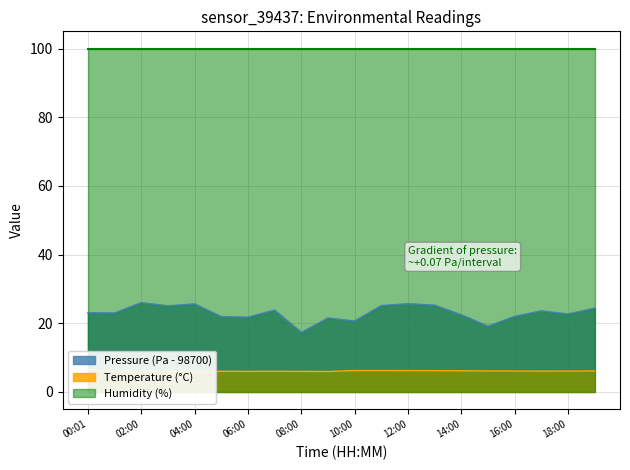

Which series has the largest range (max minus min)?

pressure